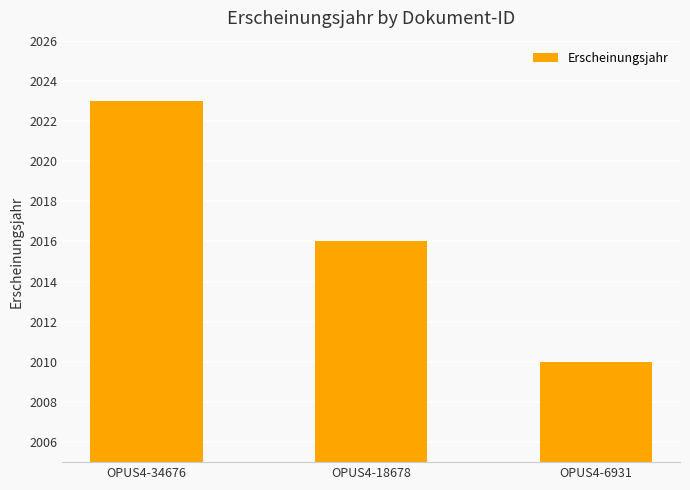

What is the maximum value shown in the chart?

2023